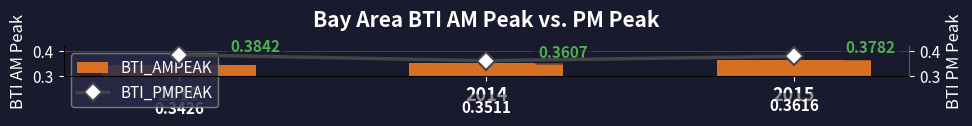

Are the bars grouped side by side (vs. stacked)?

Yes